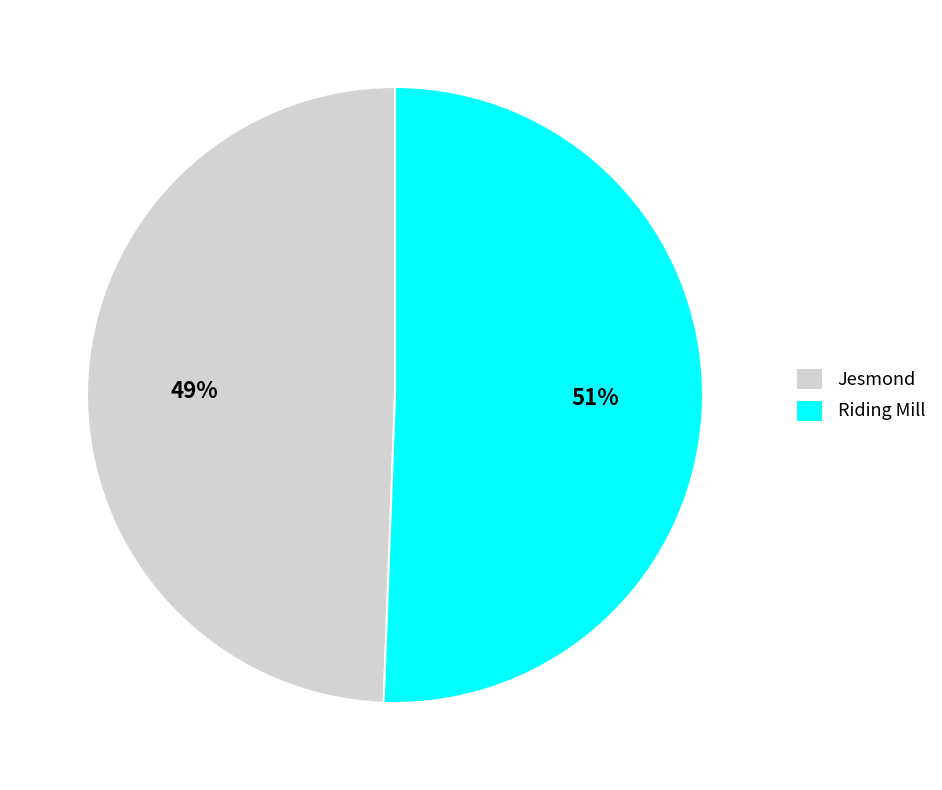

Which has a higher value, Riding Mill or Jesmond?

Riding Mill